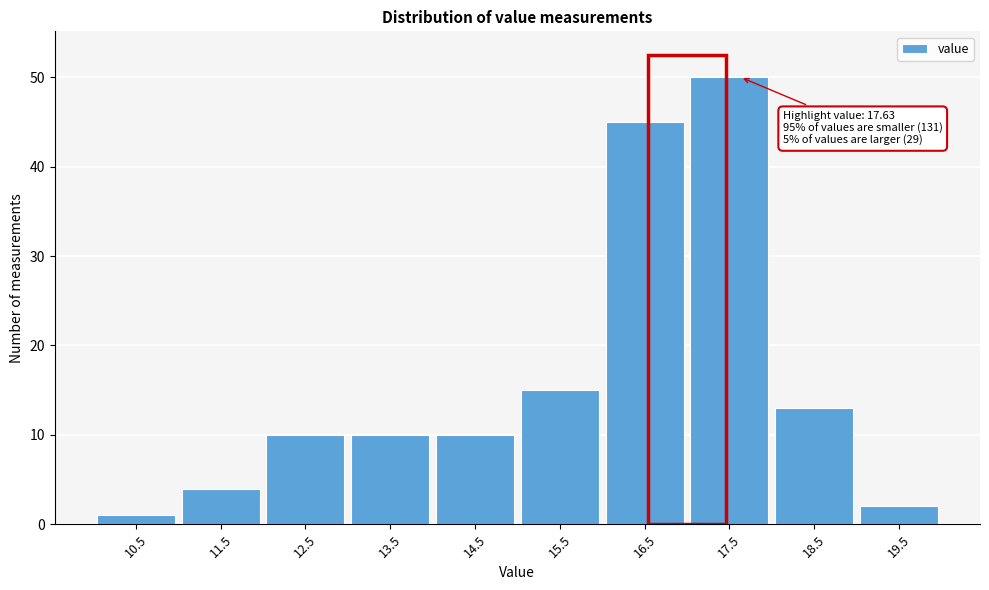

Over which range of the x-axis is the bar tallest?

17 to 18